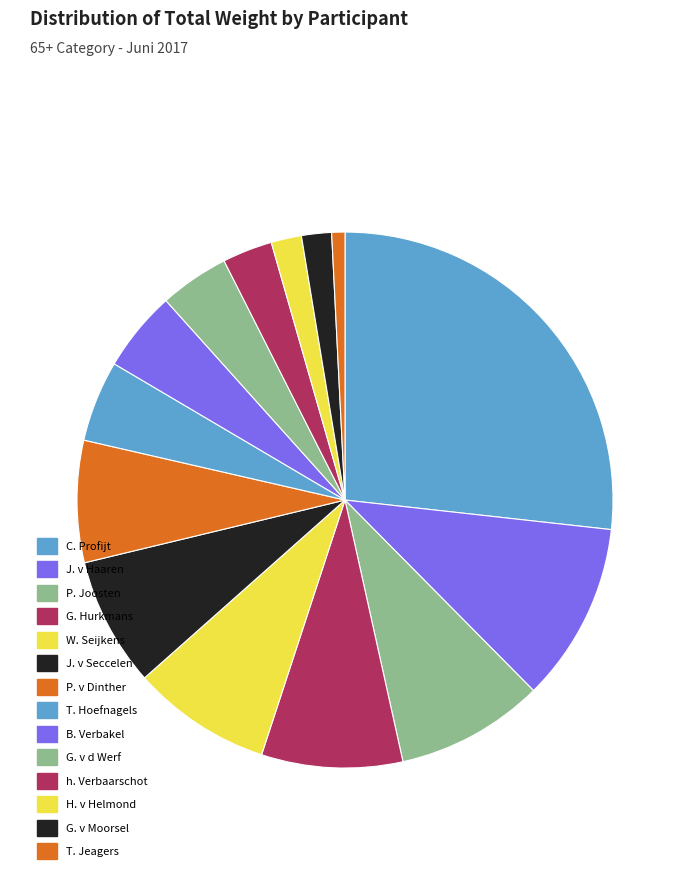

Rank the categories by value from lowest to highest.

T. Jeagers, G. v Moorsel, H. v Helmond, h. Verbaarschot, G. v d Werf, B. Verbakel, T. Hoefnagels, P. v Dinther, J. v Seccelen, W. Seijkens, G. Hurkmans, P. Joosten, J. v Haaren, C. Profijt